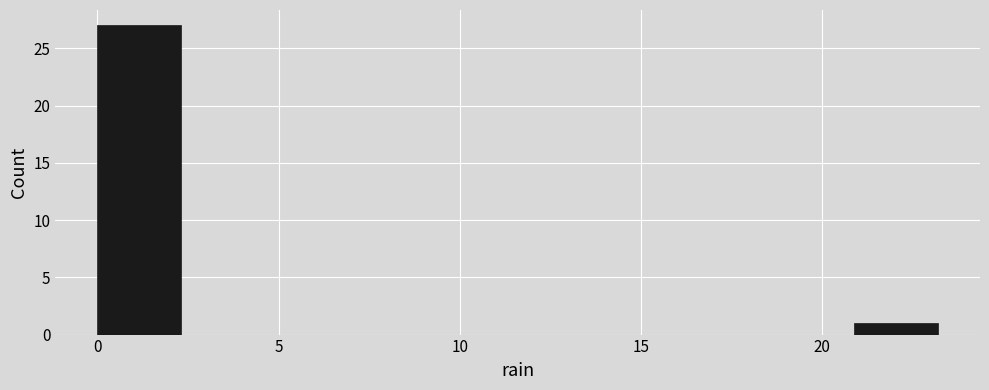

Over which range of the x-axis is the bar tallest?

0.0 to 2.5